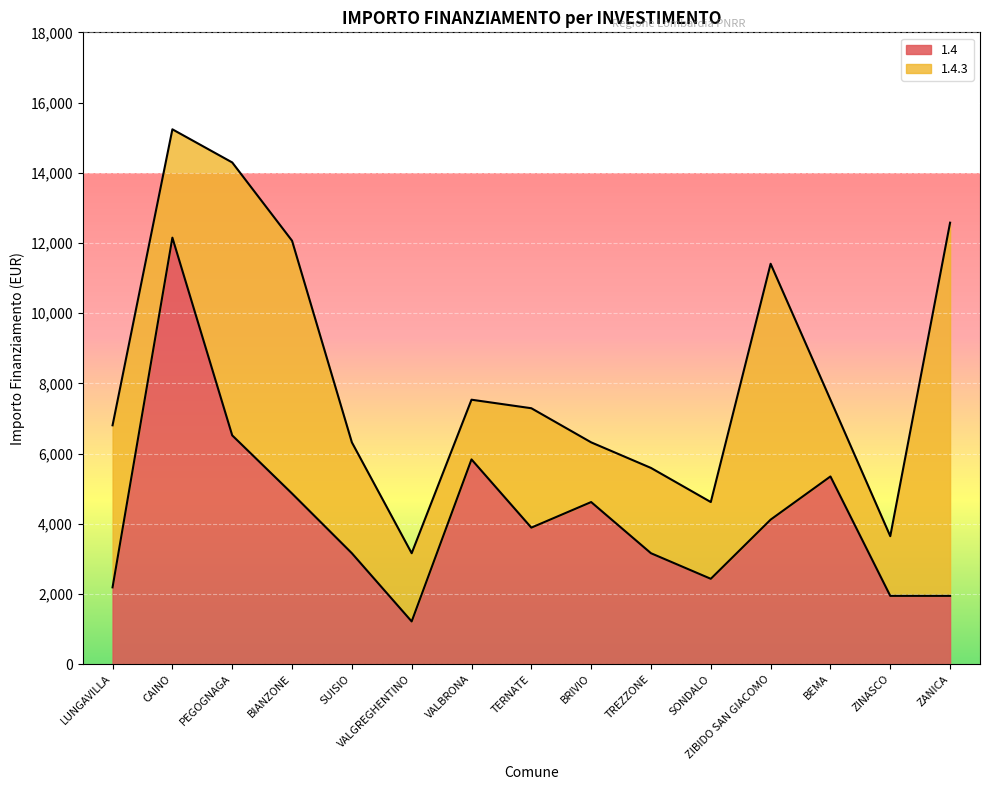

The value of 1.4 at SUISIO is 3159. True or false?

True